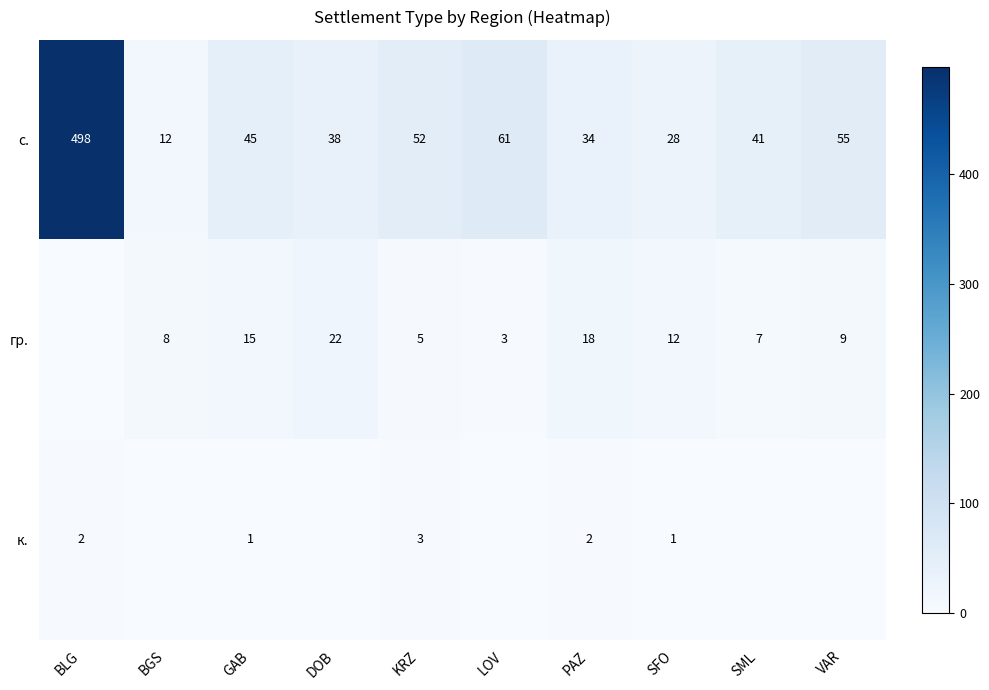

Where is с. nearest to the value 255?

LOV